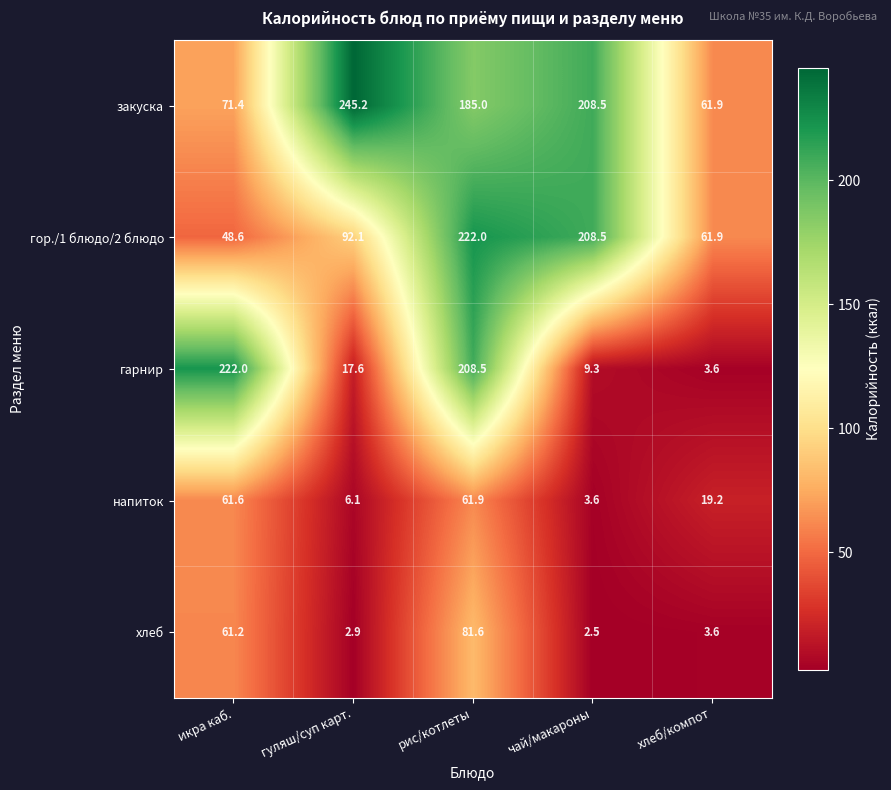

What is the smallest value displayed?

2.5